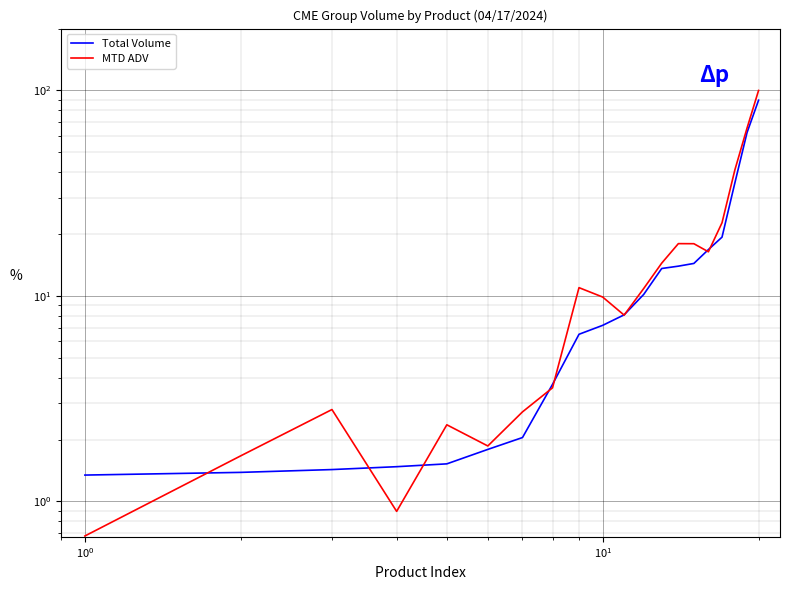

What is the value of the Total Volume point at the 20th from the left?

89.6